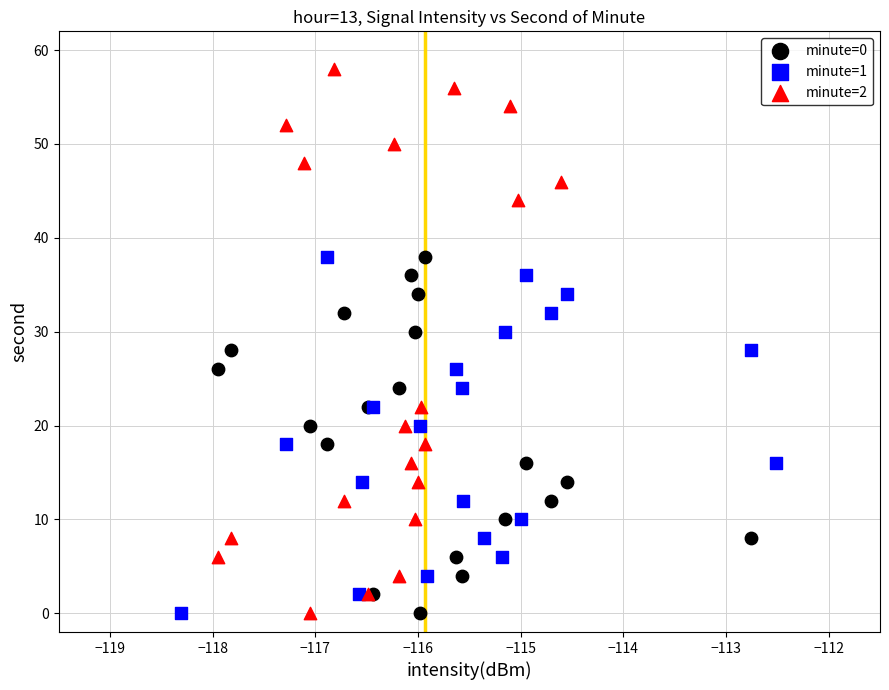

Which series reaches the maximum Y coordinate?

minute=2